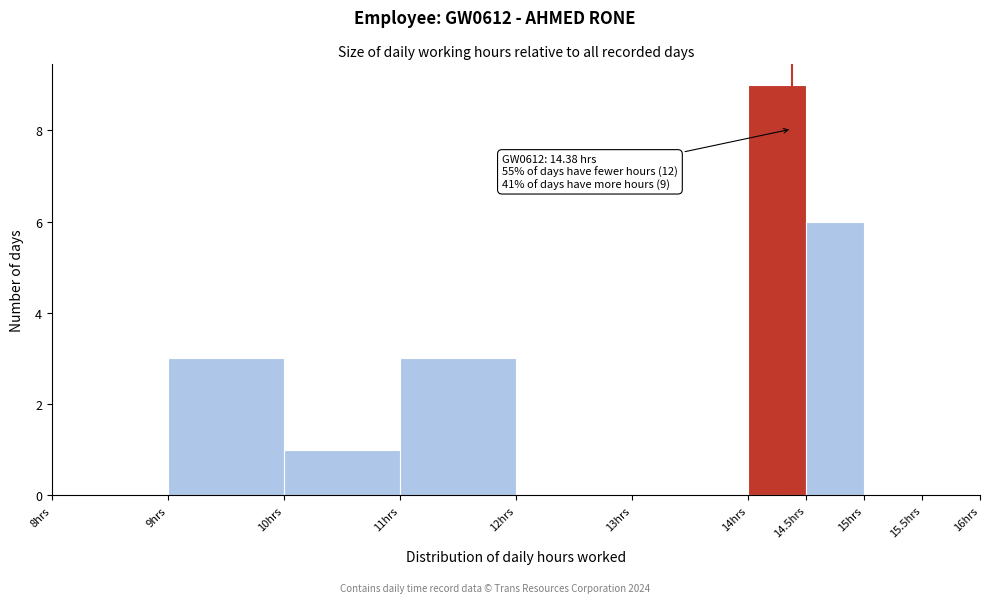

Over which range of the x-axis is the bar tallest?

14.0 to 14.5